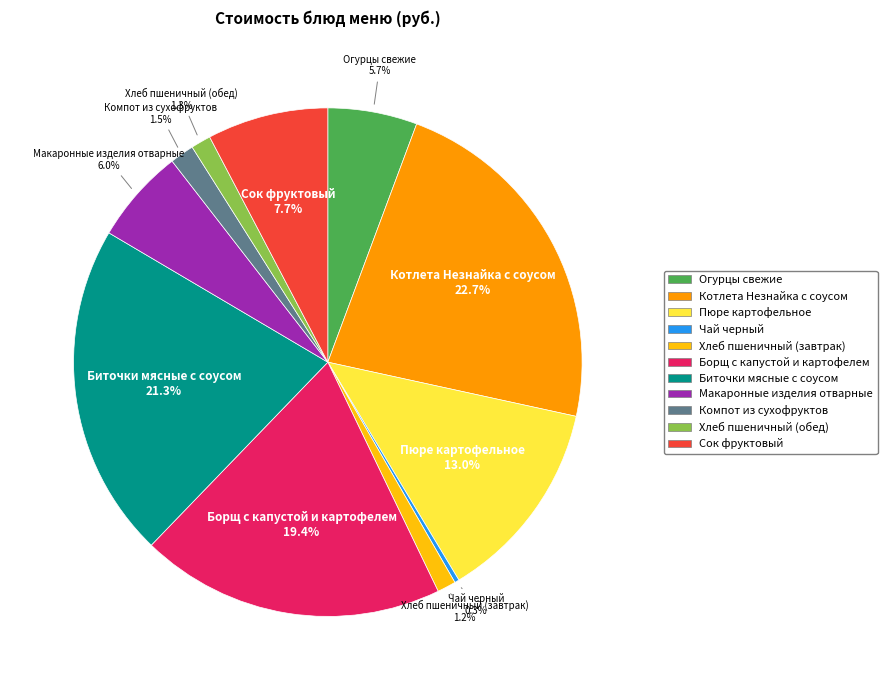

What is the largest slice in the pie chart?

Котлета Незнайка с соусом